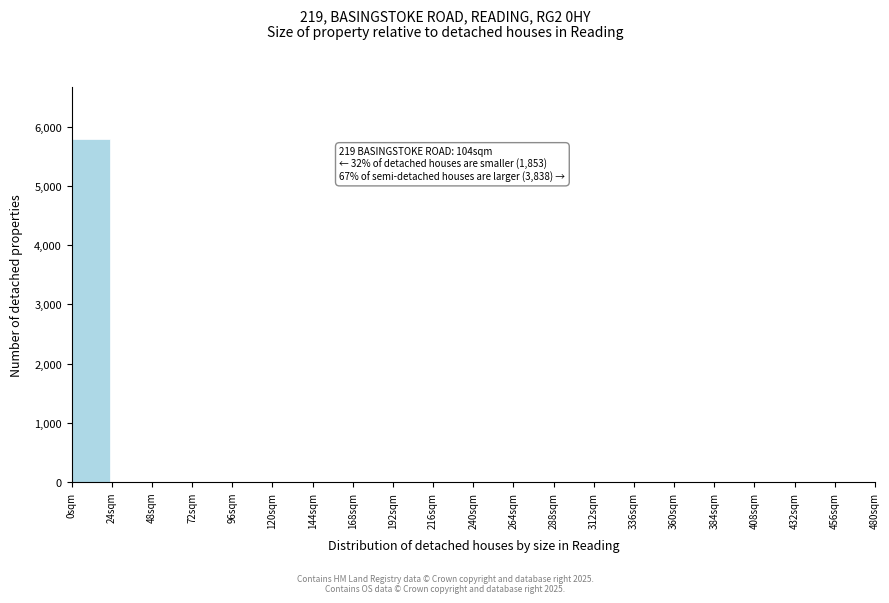

Which range on the x-axis has the tallest bar?

0 to 24